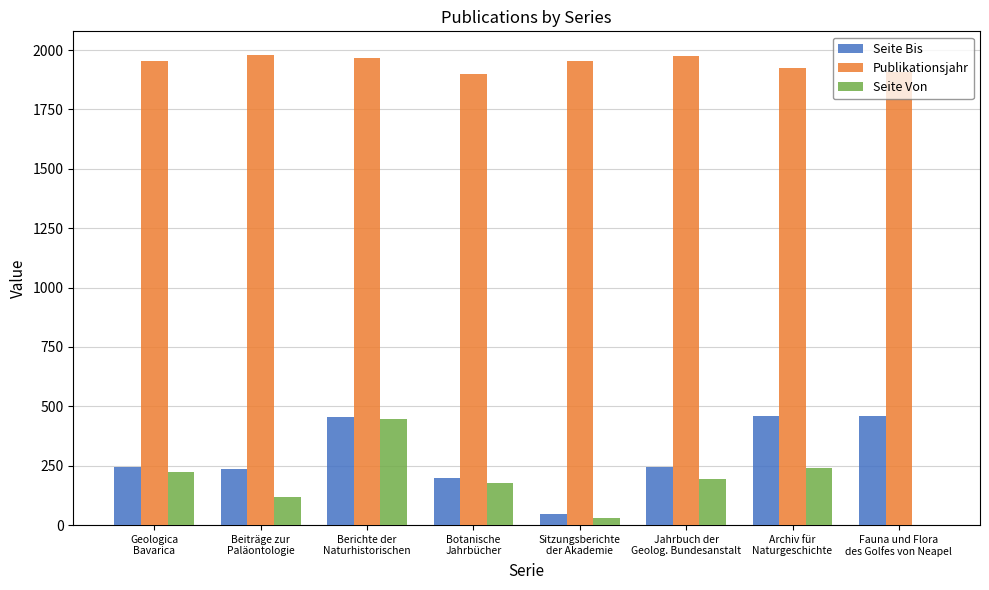

What is the highest value of the Publikationsjahr series?

1980